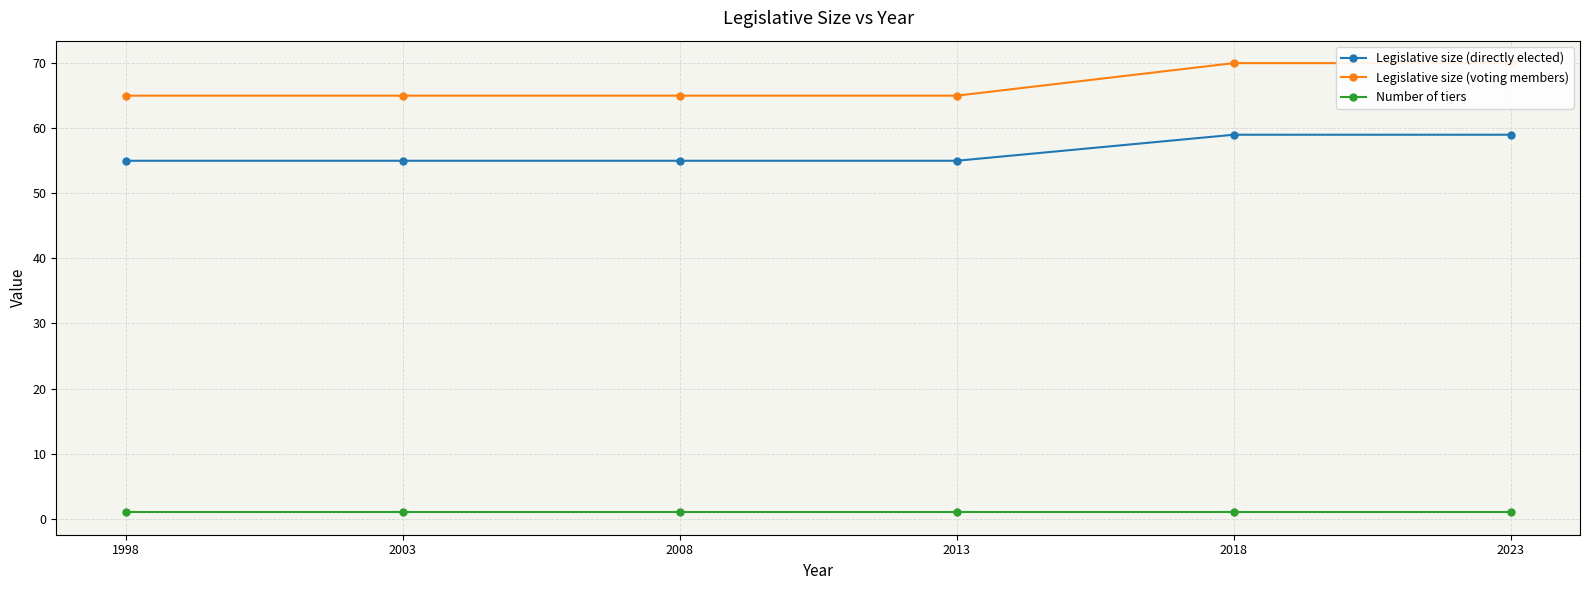

Which category has the lowest value in the Number of tiers series?

1998